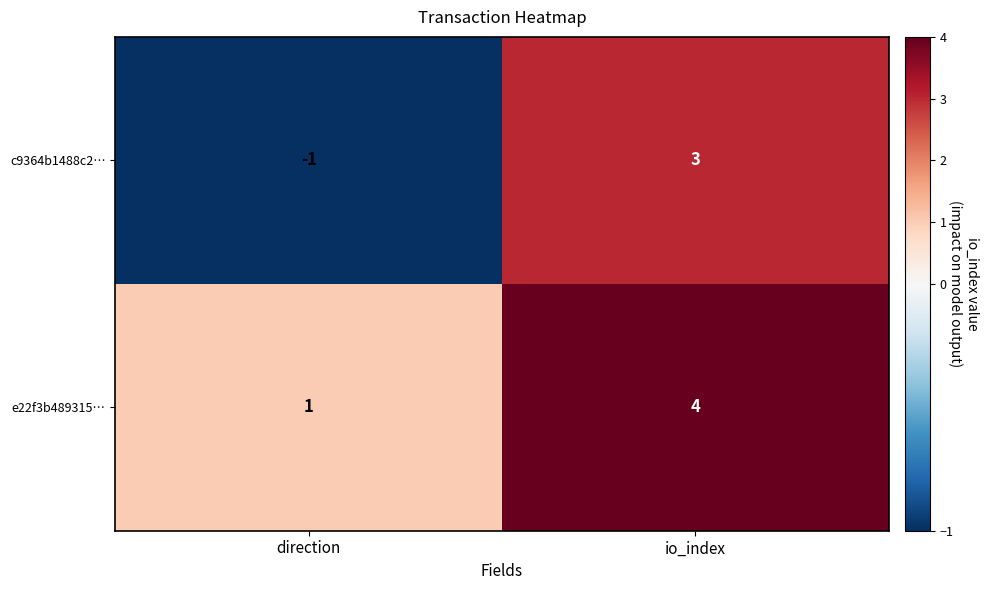

True or false: c9364b1488c2… has a value of 3 at io_index.

True